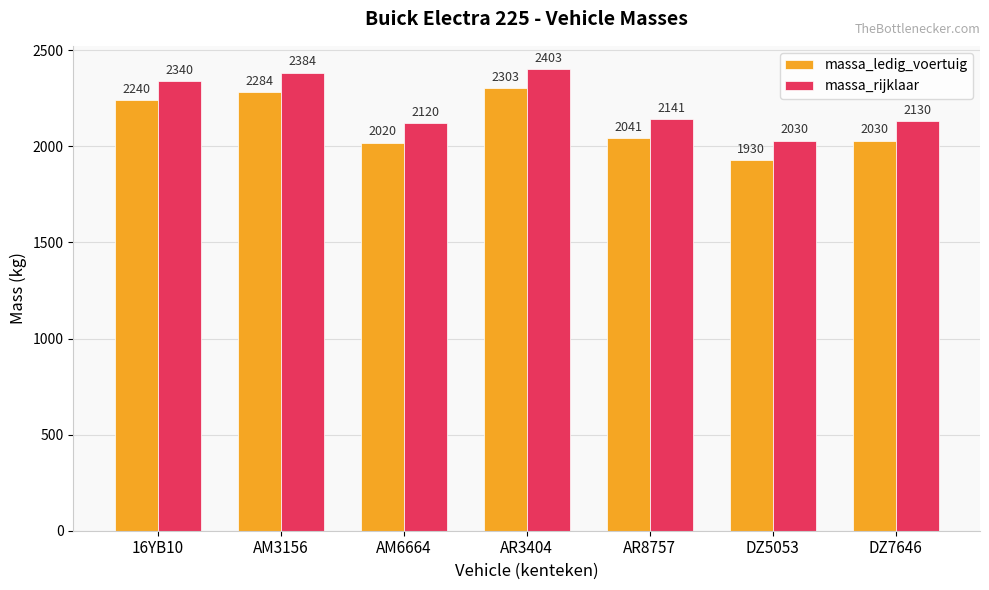

What is the spread (max minus min) of values at 16YB10?

100